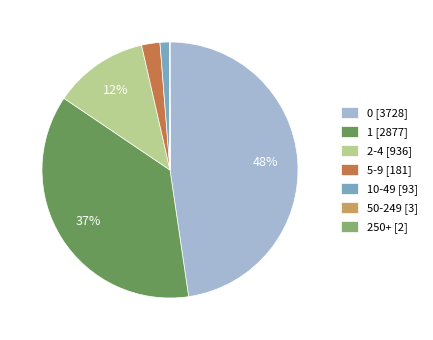

The 5-9 [181] slice represents 2% of the pie. True or false?

True